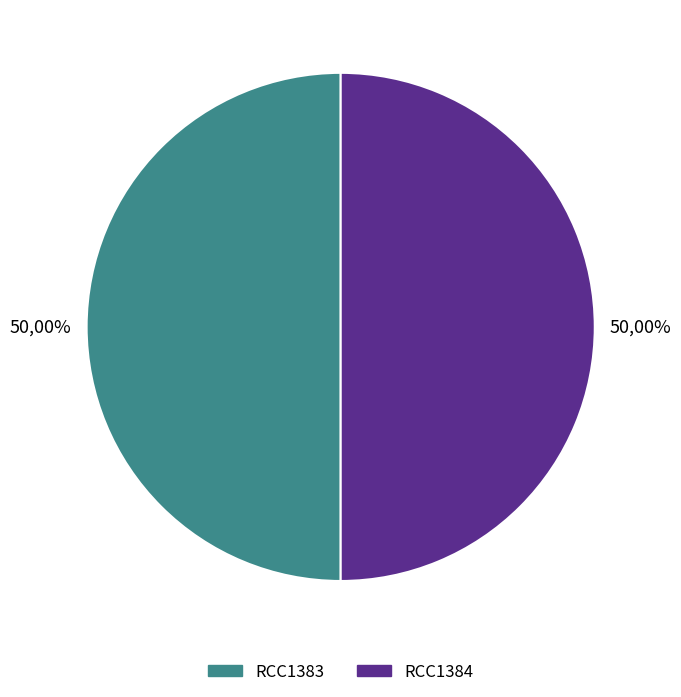

Is RCC1383 the majority of the pie?

No